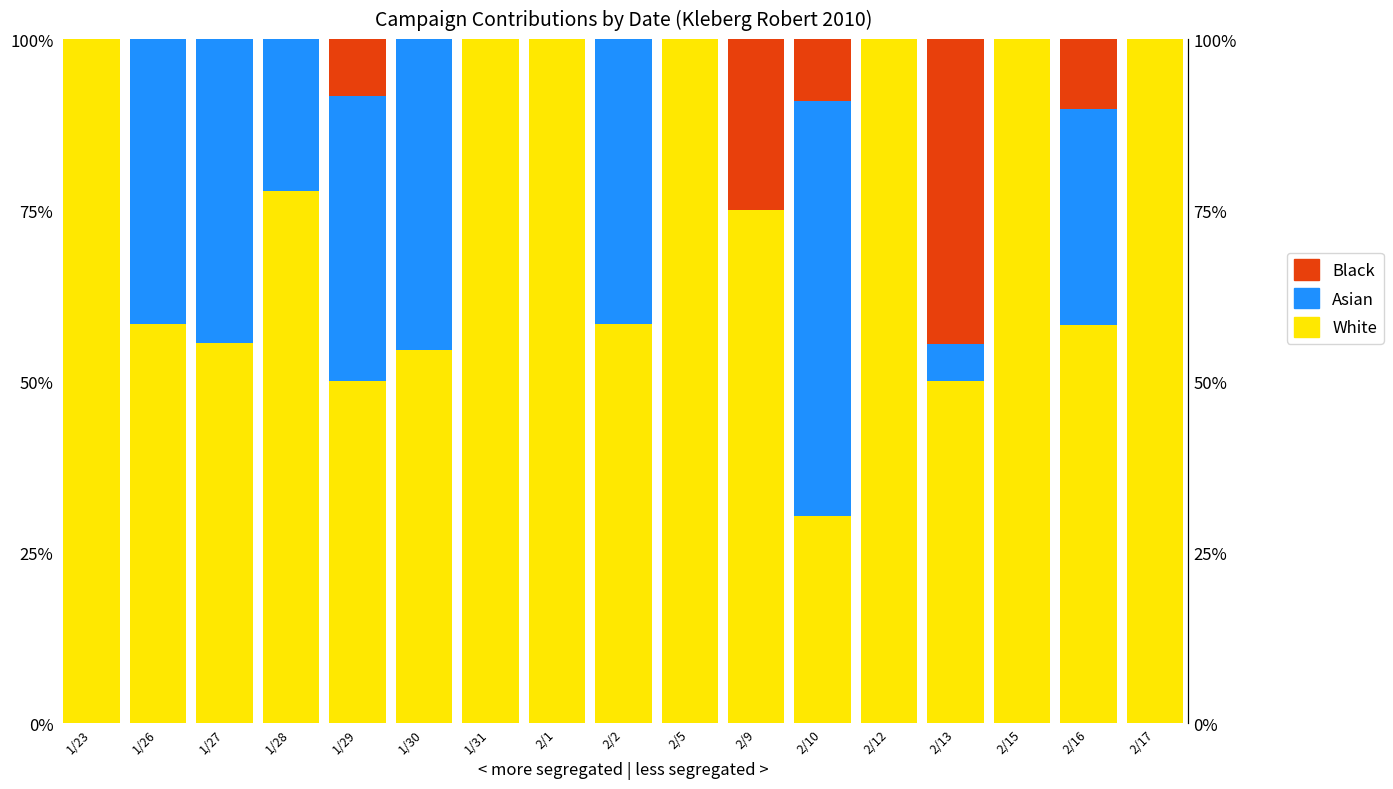

At which label does Black reach its minimum?

1/23